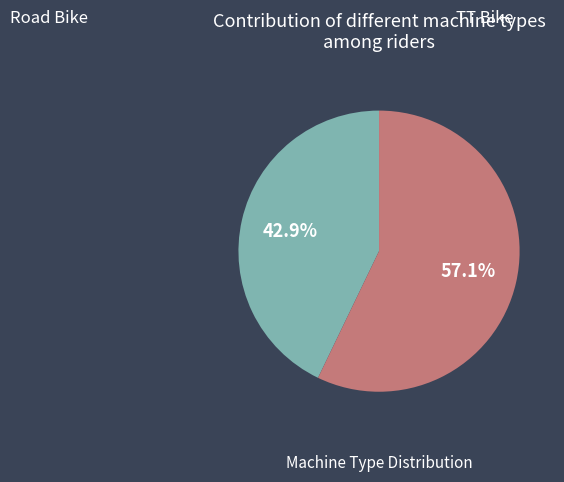

Does any single category account for the majority?

Yes